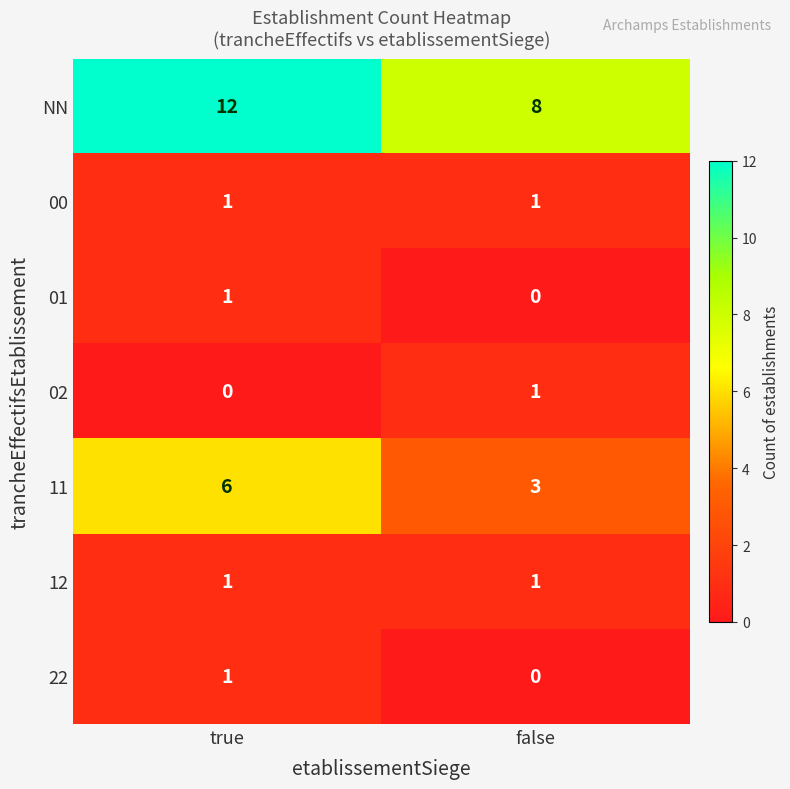

Which category has the highest value in the NN series?

true